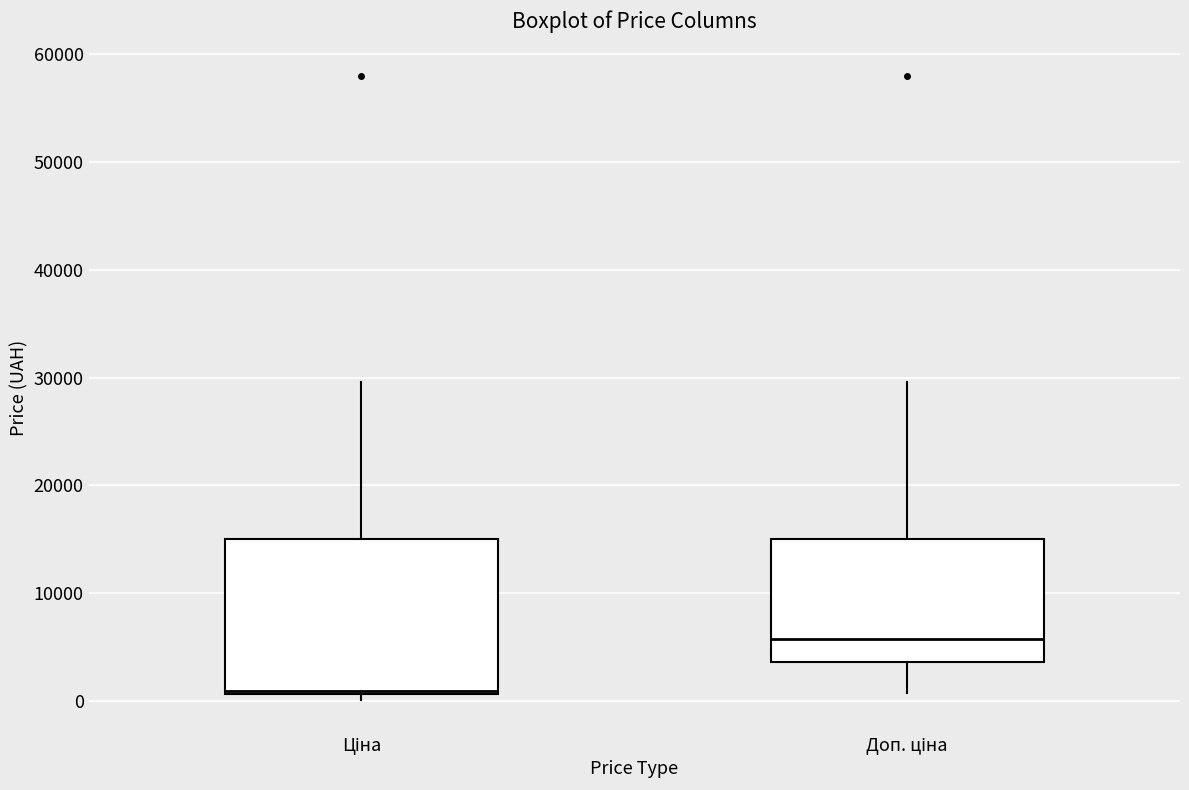

Reading left to right, transcribe this box plot: for each box, give where its median line is, the range the box spans, and where its two whiskers end, as read against the y-axis. The values are not printed on the chart, so give them approximately, as read against the axis.

Ціна: median 1000 (just above the box's lower edge), box 1000 to 15000, whiskers 0 to 30000
Доп. ціна: median 6000, box 4000 to 15000, whiskers 1000 to 30000